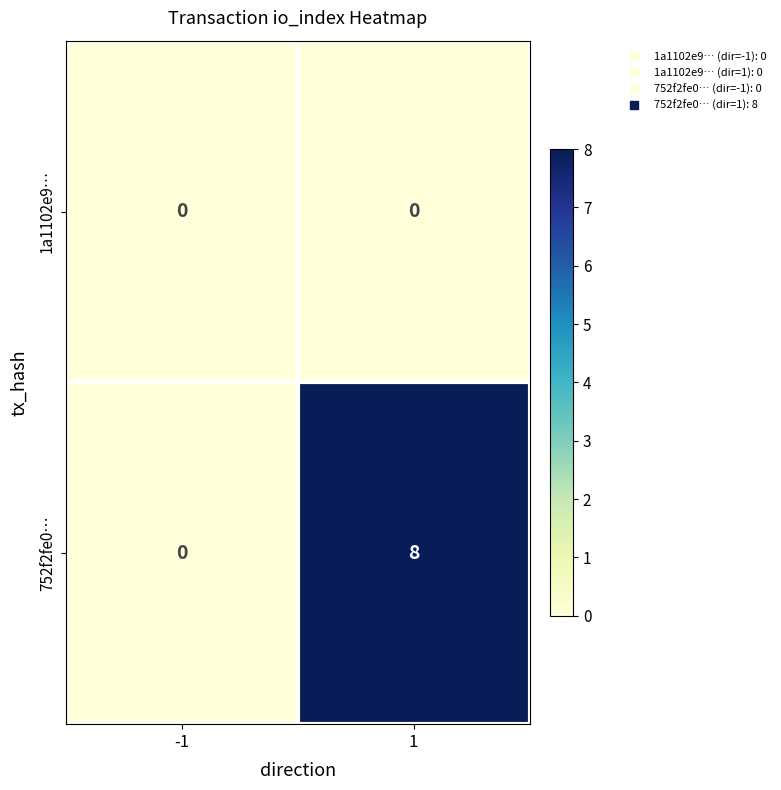

How many series are shown in this chart?

2